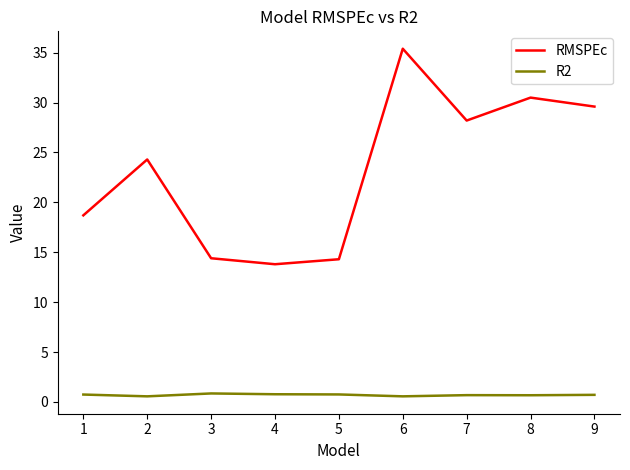

True or false: R2 and RMSPEc intersect in this chart.

False